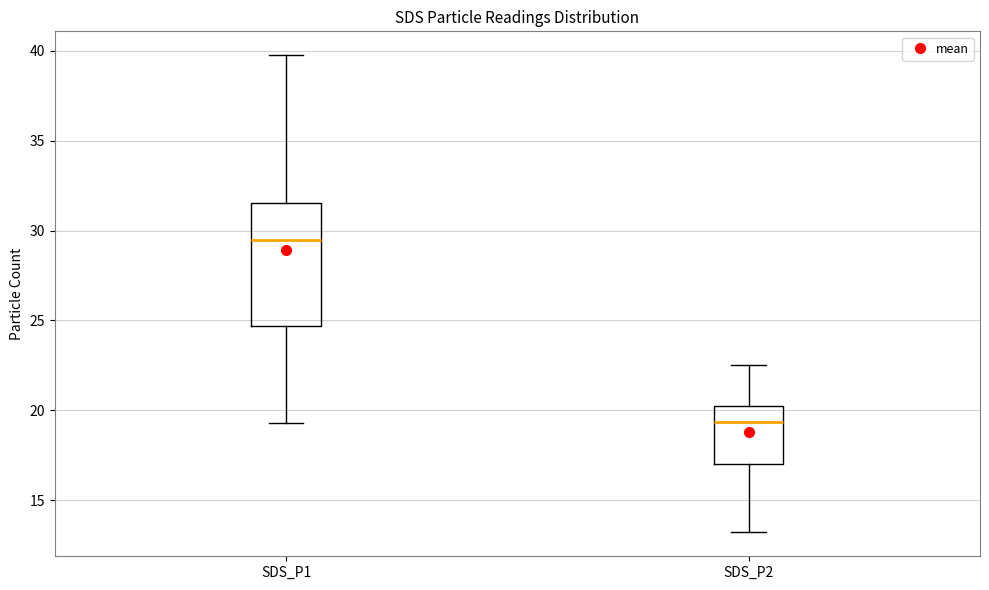

Reading left to right, transcribe this box plot: for each box, give where its median line is, the range the box spans, and where its two whiskers end, as read against the y-axis. The values are not printed on the chart, so give them approximately, as read against the axis.

SDS_P1: median 29.5, box 24.5 to 31.5, whiskers 19.5 to 40.0
SDS_P2: median 19.5, box 17.0 to 20.5, whiskers 13.0 to 22.5